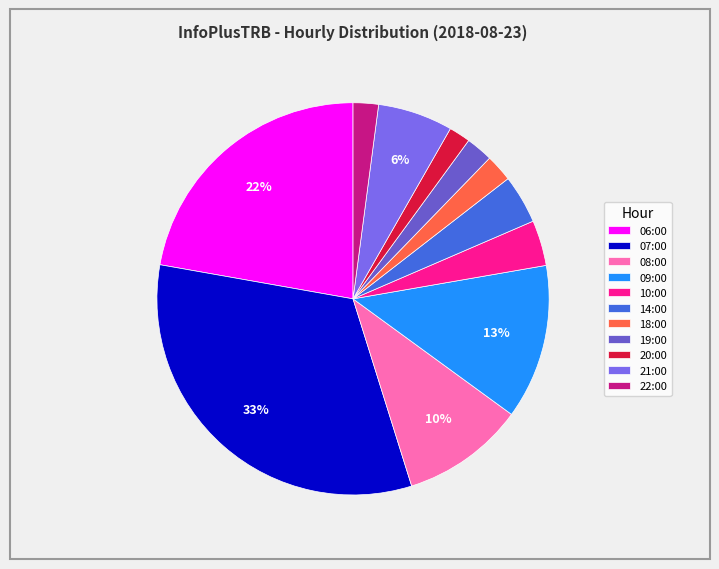

What is the smallest slice in the pie chart?

20:00